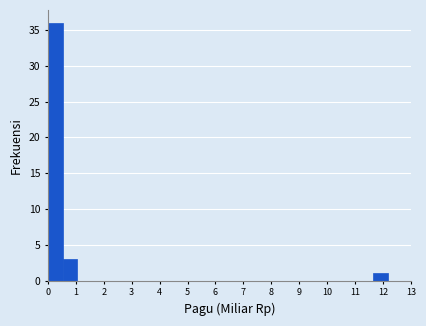

Reading left to right, transcribe this chart: for each bar, give the range it covers on the x-axis and its height. Neither the bar edges nor the heights are printed on the chart, so give them approximately, as read against the axes.

0.0 to 0.5: 36
0.5 to 1.1: 3
1.1 to 1.6: 0
1.6 to 2.1: 0
2.1 to 2.7: 0
2.7 to 3.2: 0
3.2 to 3.7: 0
3.7 to 4.2: 0
4.2 to 4.8: 0
4.8 to 5.3: 0
5.3 to 5.8: 0
5.8 to 6.4: 0
6.4 to 6.9: 0
6.9 to 7.4: 0
7.4 to 7.9: 0
7.9 to 8.5: 0
8.5 to 9.0: 0
9.0 to 9.5: 0
9.5 to 10.1: 0
10.1 to 10.6: 0
10.6 to 11.1: 0
11.1 to 11.7: 0
11.7 to 12.2: 1